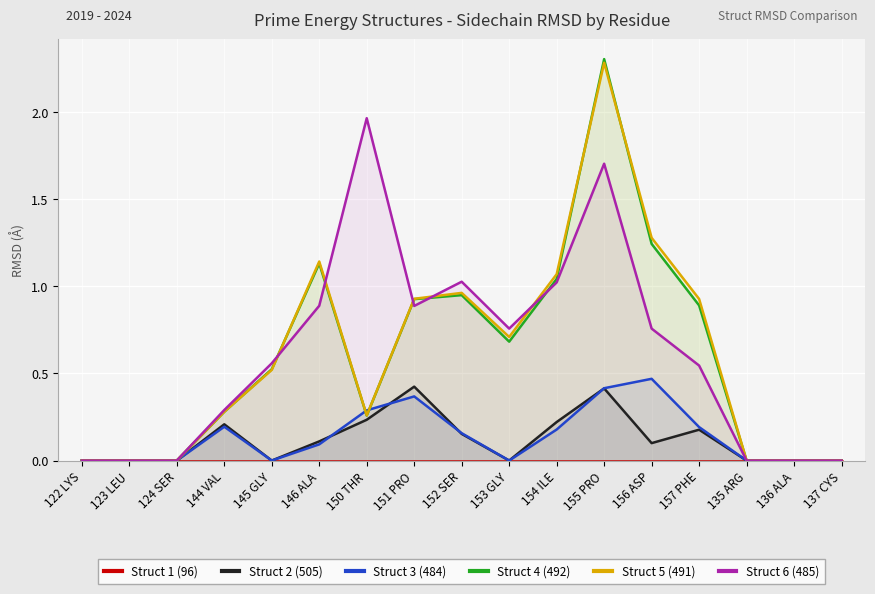

True or false: Struct 5 (491) and Struct 1 (96) cross at least once.

False